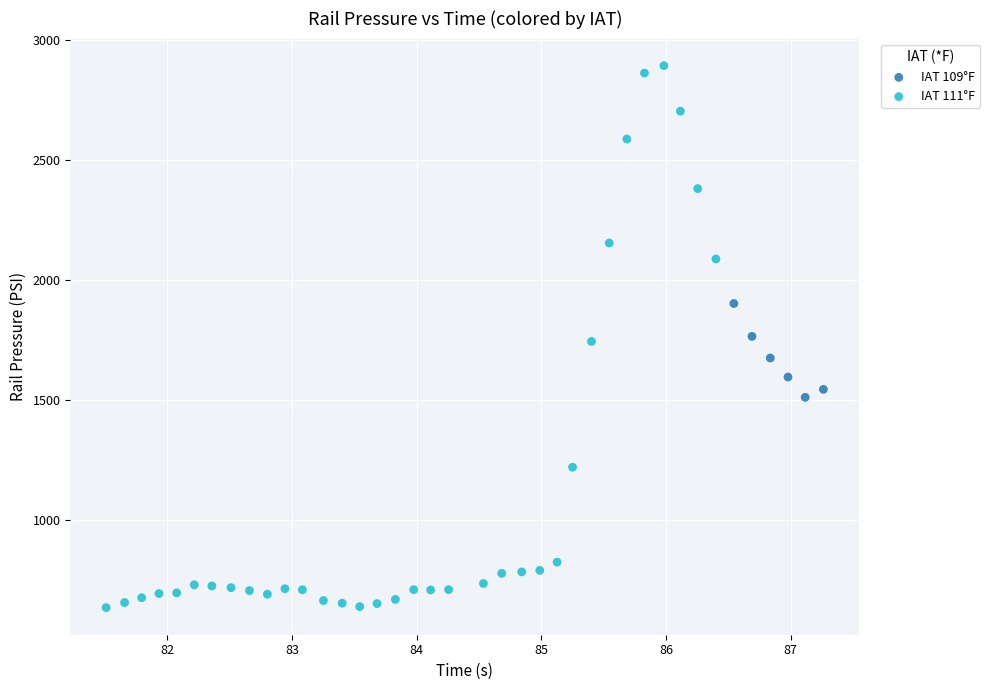

Which series has the widest spread of Y values?

IAT 111°F